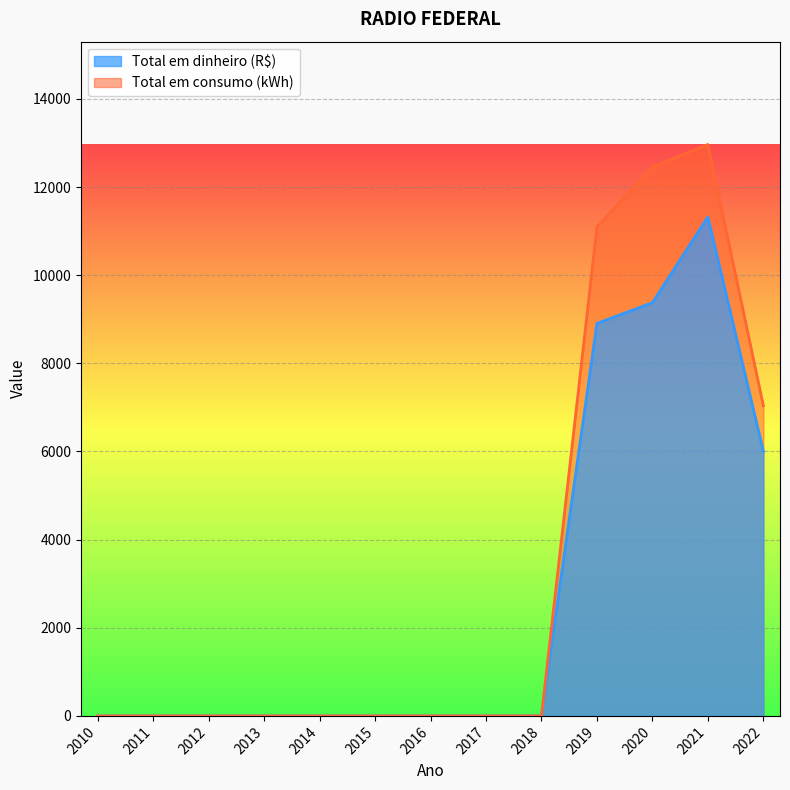

True or false: Total em consumo (kWh) and Total em dinheiro (R$) cross at least once.

False